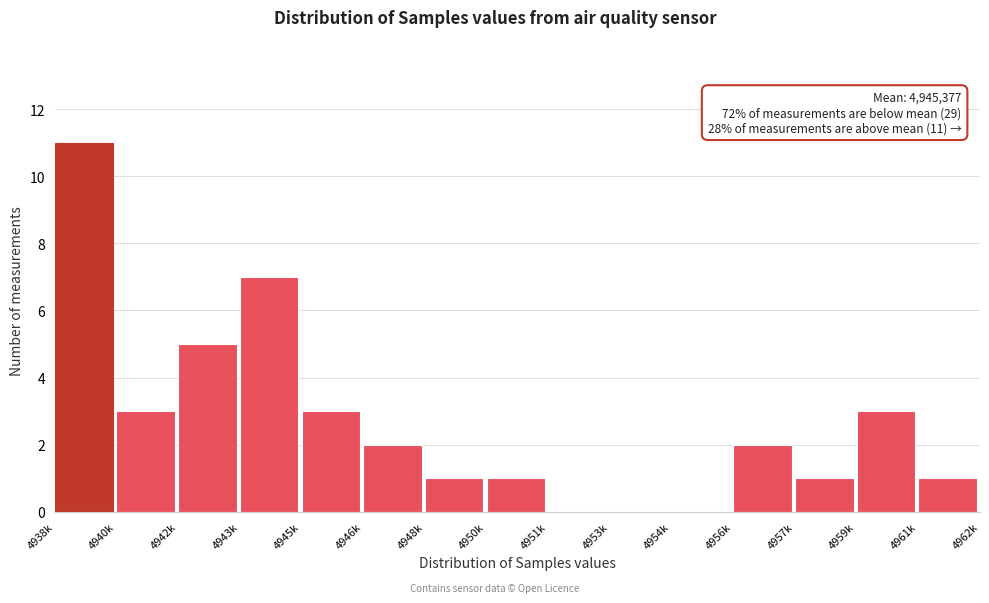

Reading right to left, what are all the values shown in this chart?

4961k=1	4959k=3	4957k=1	4956k=2	4954k=0	4953k=0	4951k=0	4950k=1	4948k=1	4946k=2	4945k=3	4943k=7	4942k=5	4940k=3	4938k=11